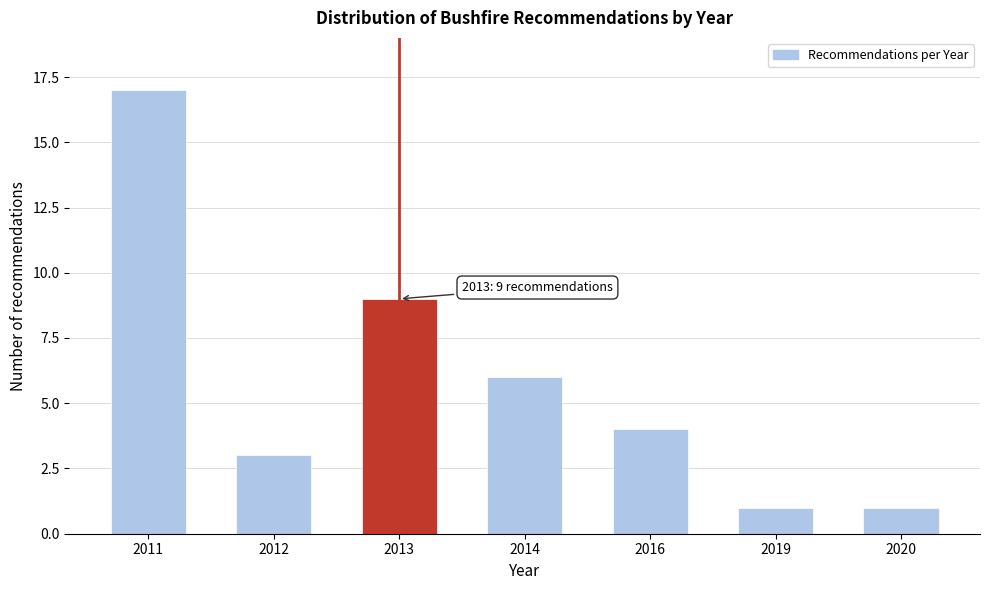

Reading left to right, transcribe all the data shown in this chart.

2011=17	2012=3	2013=9	2014=6	2016=4	2019=1	2020=1